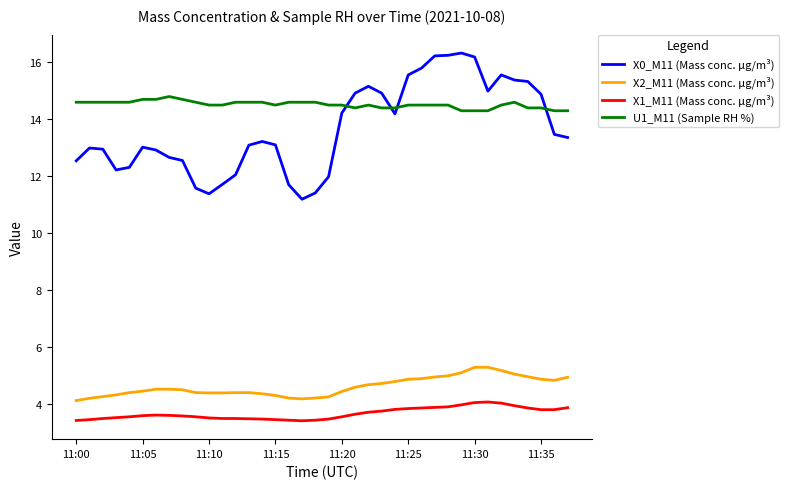

Which series has the largest range (max minus min)?

X0_M11 (Mass conc. μg/m³)